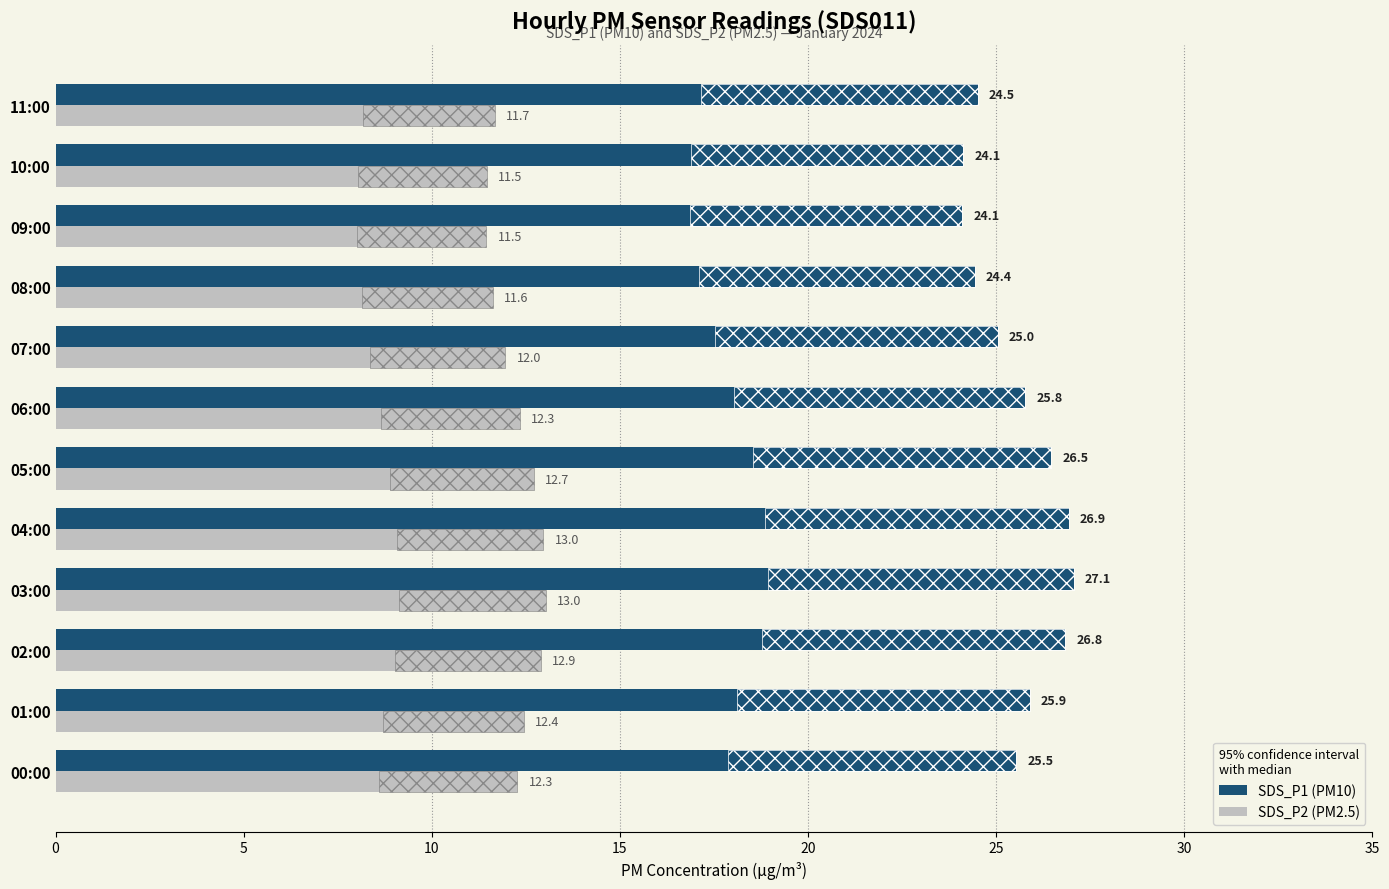

How many values in the SDS_P1 (PM10) series exceed 25?

8